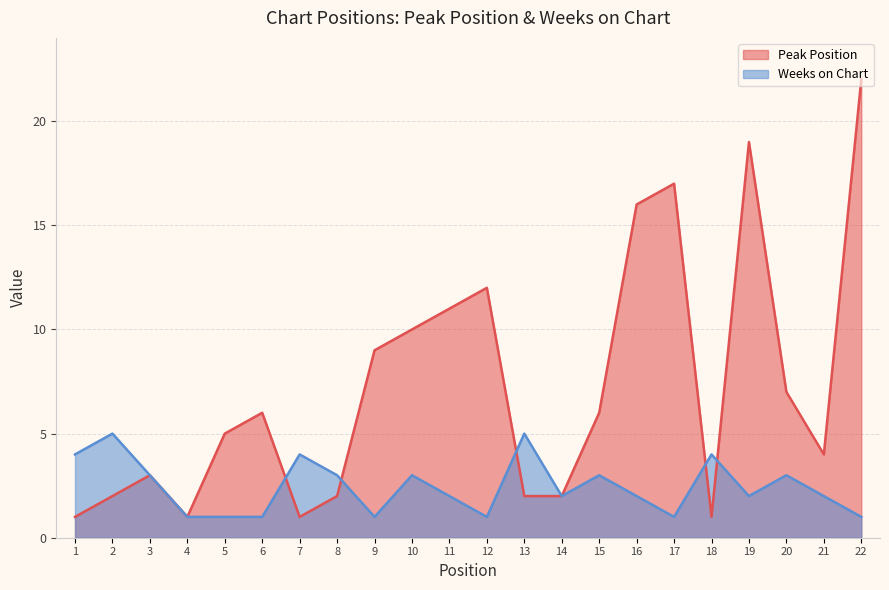

Which category has the lowest value in the Weeks on Chart series?

4